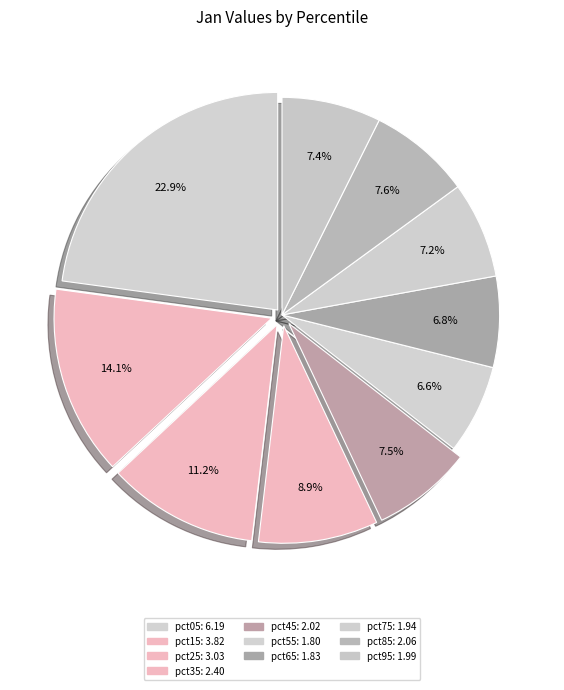

How many slices are in this pie chart?

10